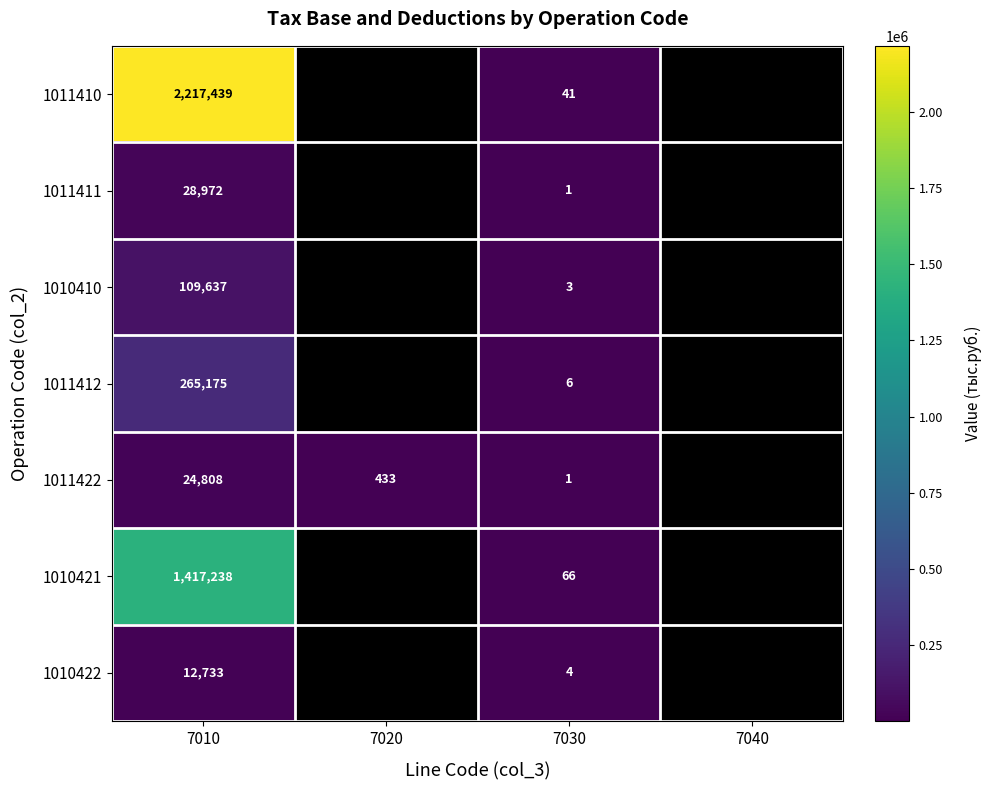

Is the value of 1011422 at 7030 greater than the value of 1010421 at 7030?

No